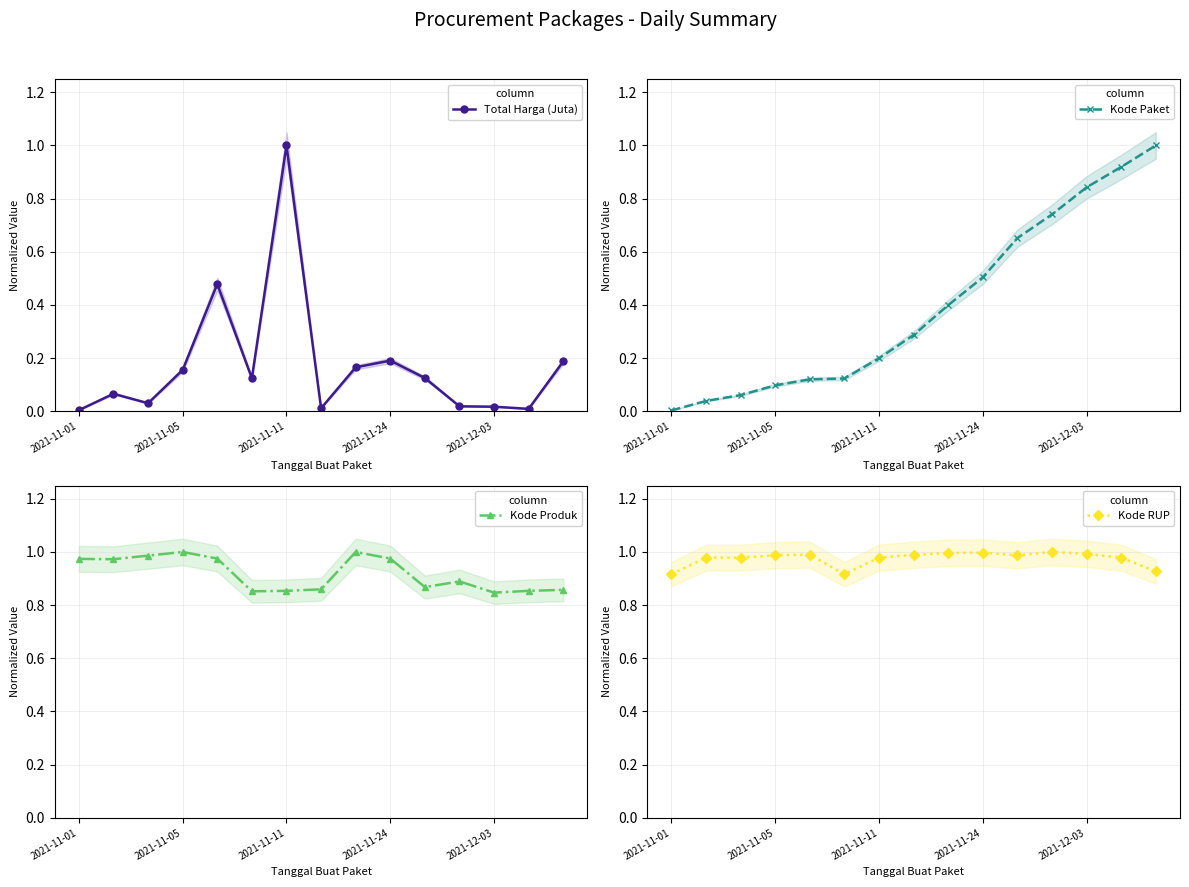

List the series in order of their peak value, lowest first.

Total Harga (Juta), Kode Paket, Kode Produk, Kode RUP